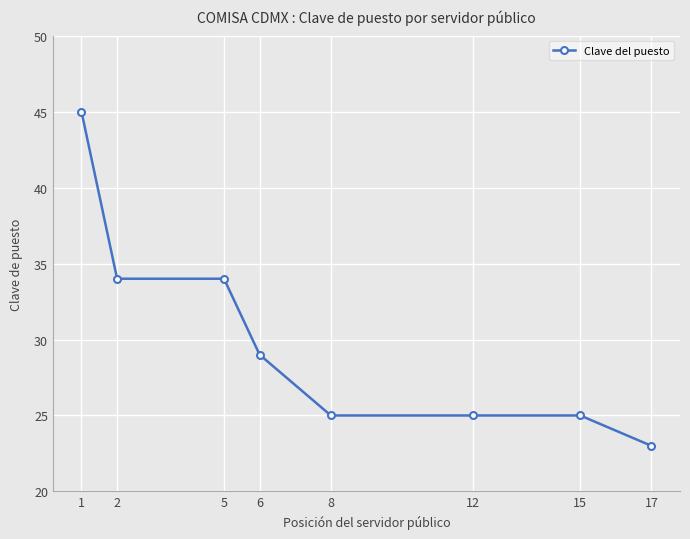

How many data points does each series have?

8